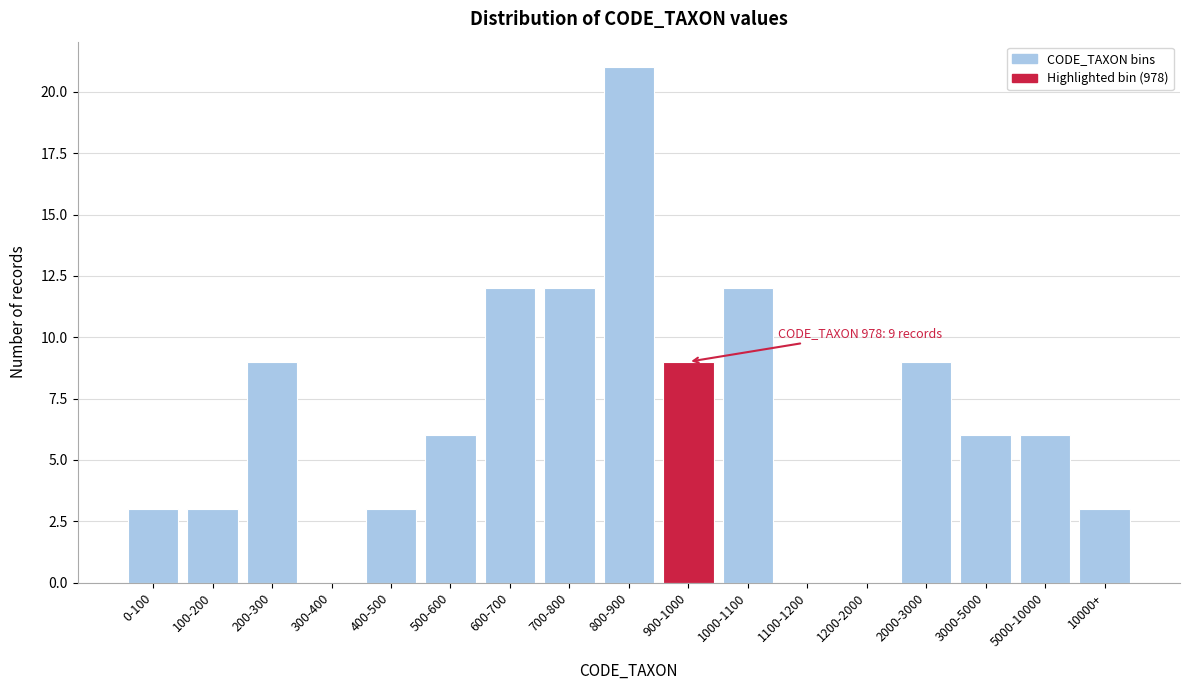

Reading left to right, extract all data points from this chart.

0-100=3	100-200=3	200-300=9	300-400=0	400-500=3	500-600=6	600-700=12	700-800=12	800-900=21	900-1000=9	1000-1100=12	1100-1200=0	1200-2000=0	2000-3000=9	3000-5000=6	5000-10000=6	10000+=3